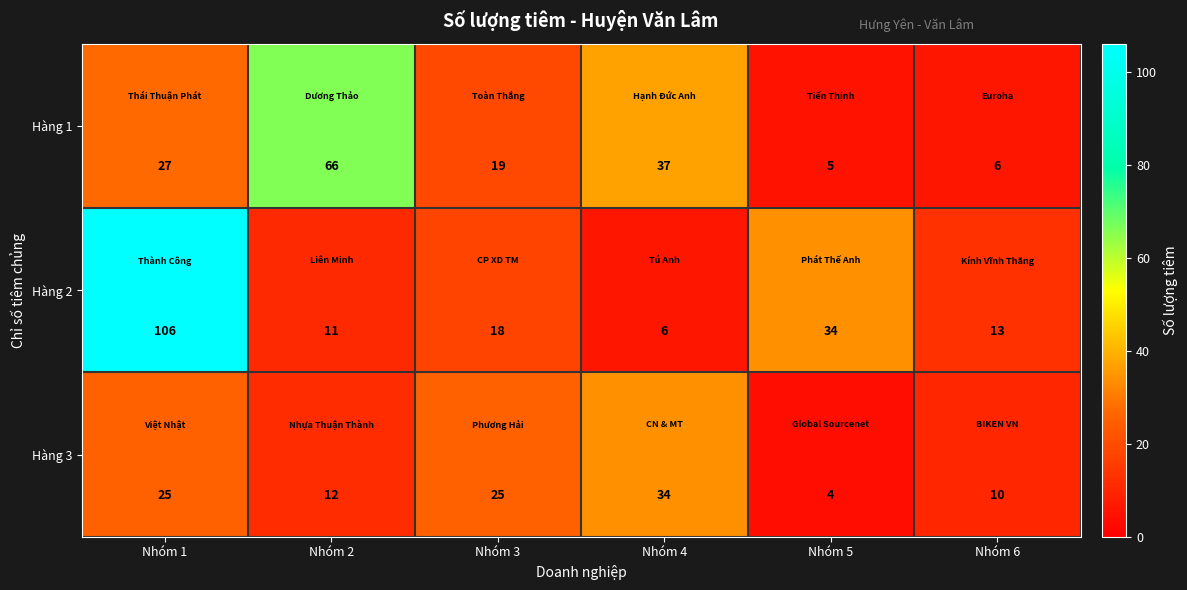

Is the value of Hàng 2 at Nhóm 5 greater than the value of Hàng 3 at Nhóm 5?

Yes